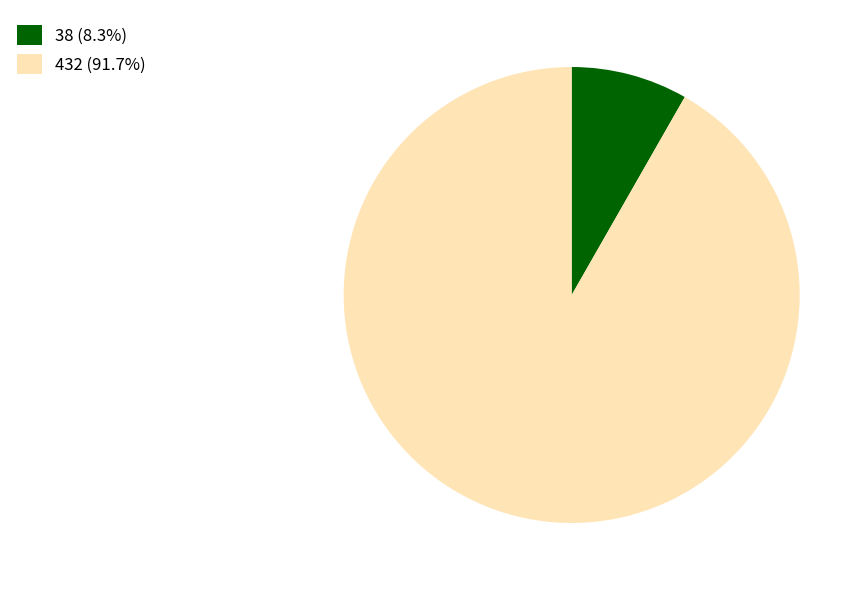

Does any single category account for the majority?

Yes